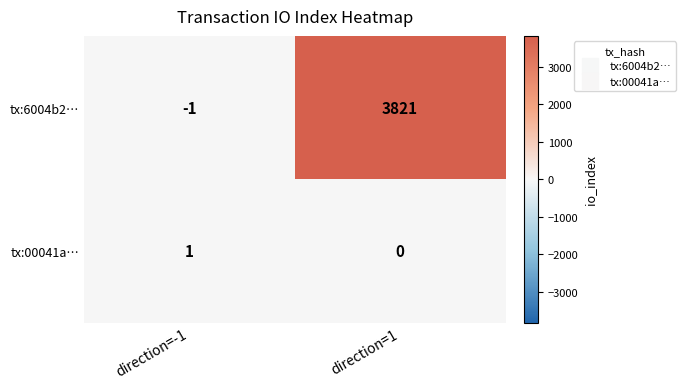

What is the total value across all series at direction=1?

3821